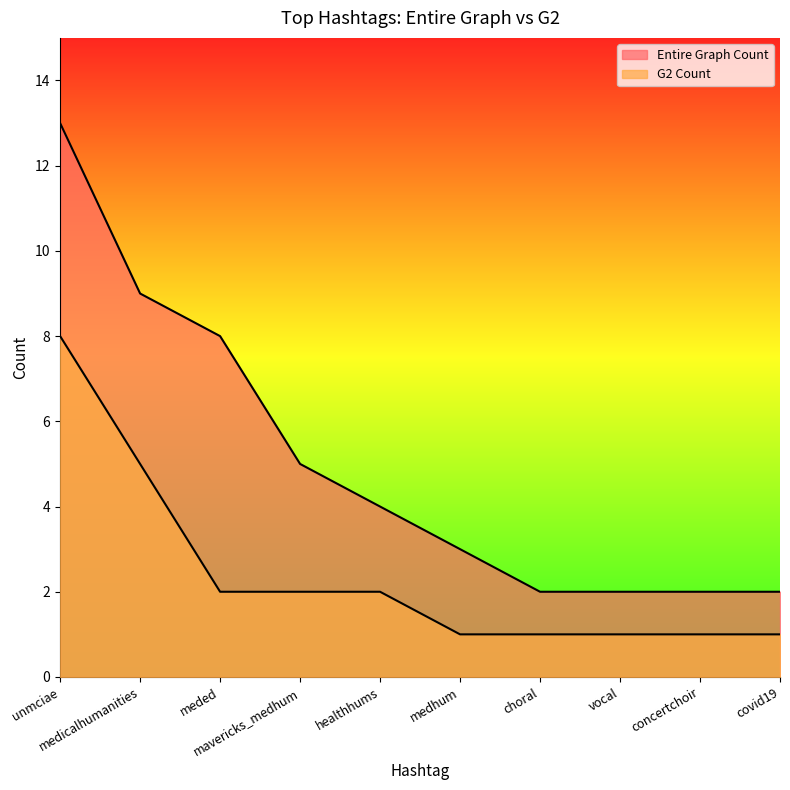

True or false: Entire Graph Count and G2 Count cross at least once.

False